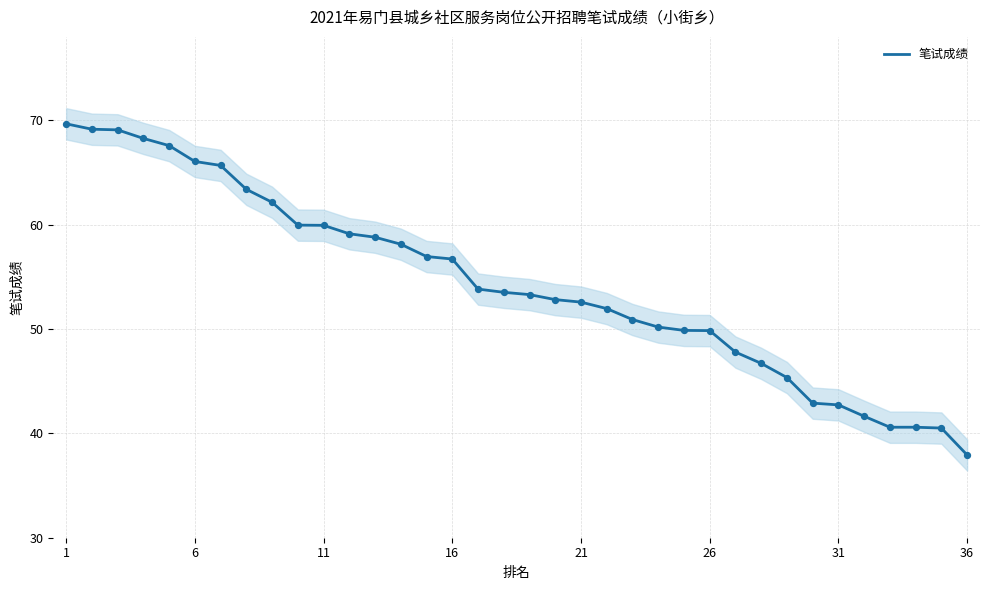

What is the maximum value for 笔试成绩?

69.7